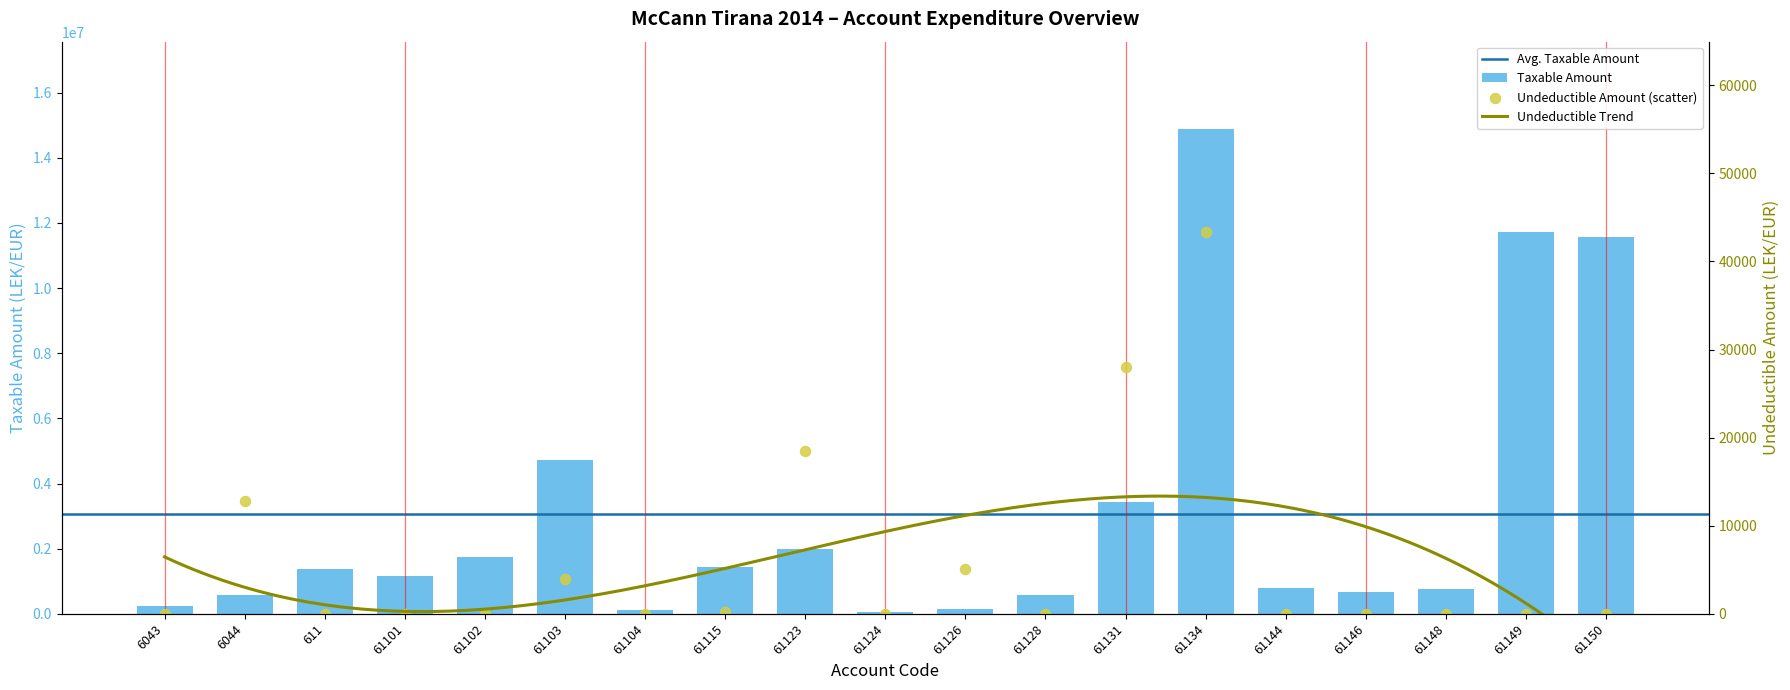

At how many categories does at least one series exceed 7192032?

3